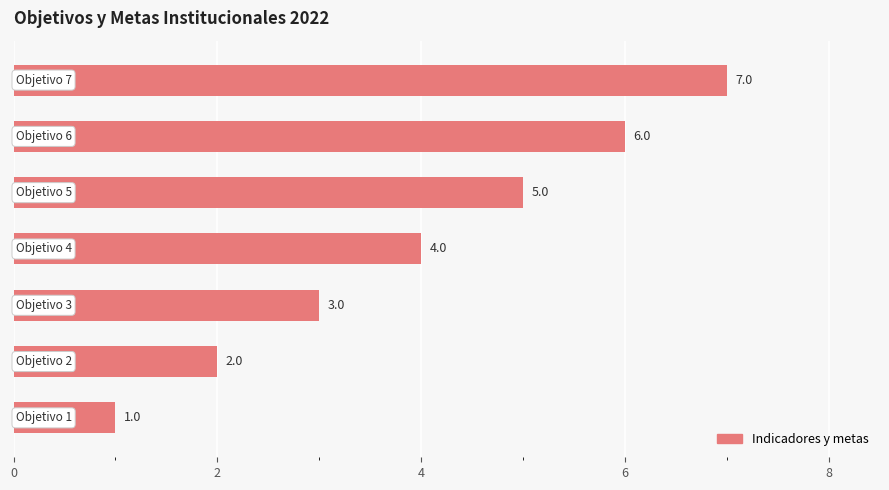

What is the sum of all values?

28